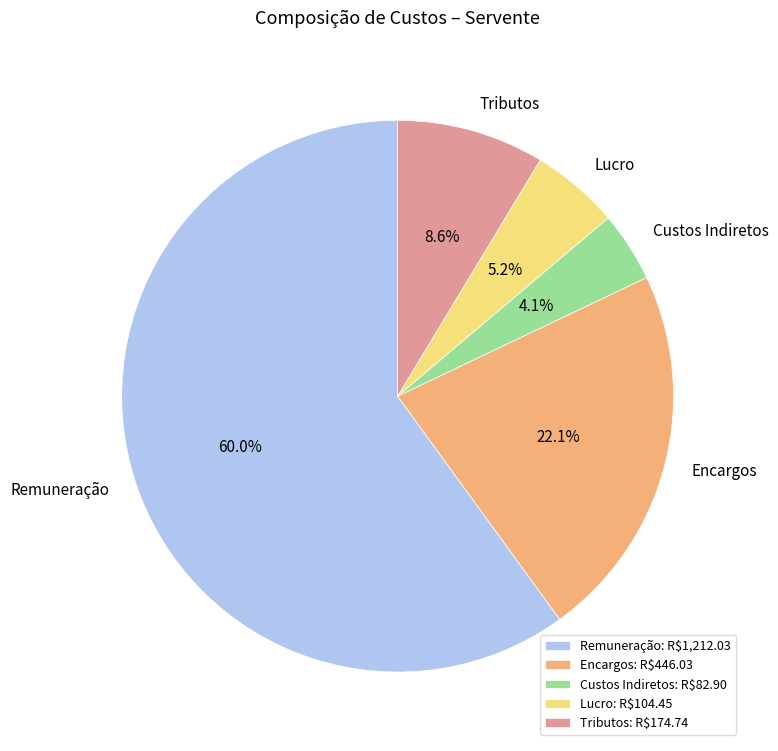

Is it true that Remuneração is 60% of the pie?

True